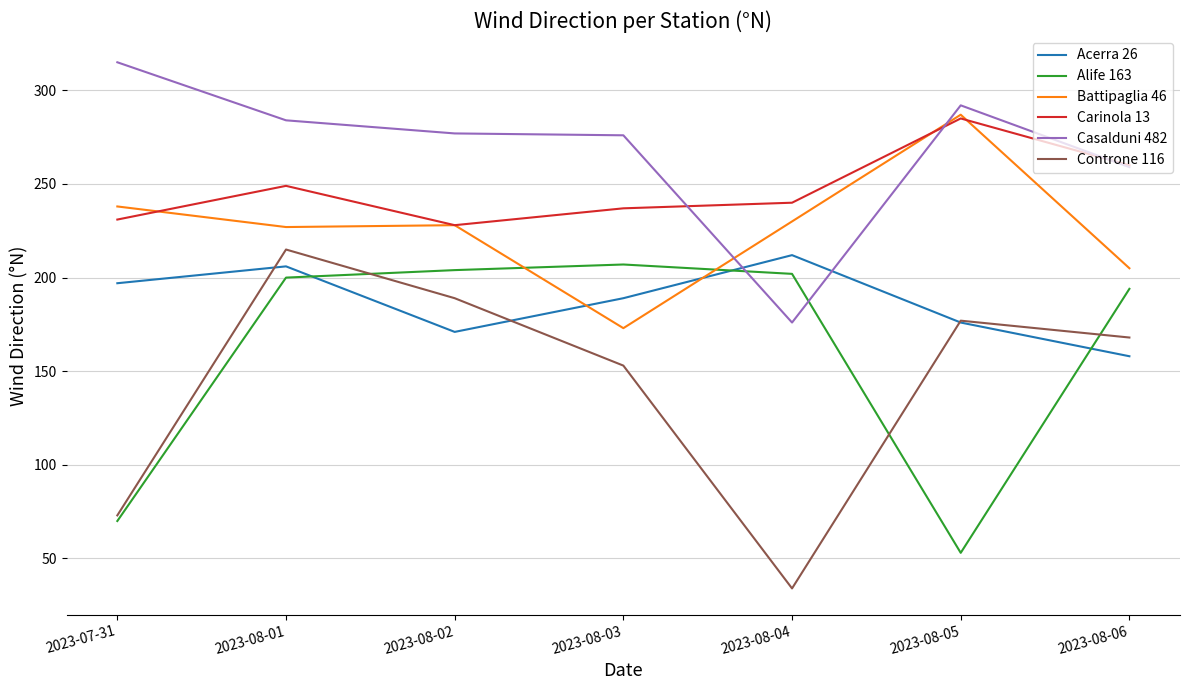

At 2023-08-03, list the series in order from largest to smallest.

Casalduni 482, Carinola 13, Alife 163, Acerra 26, Battipaglia 46, Controne 116